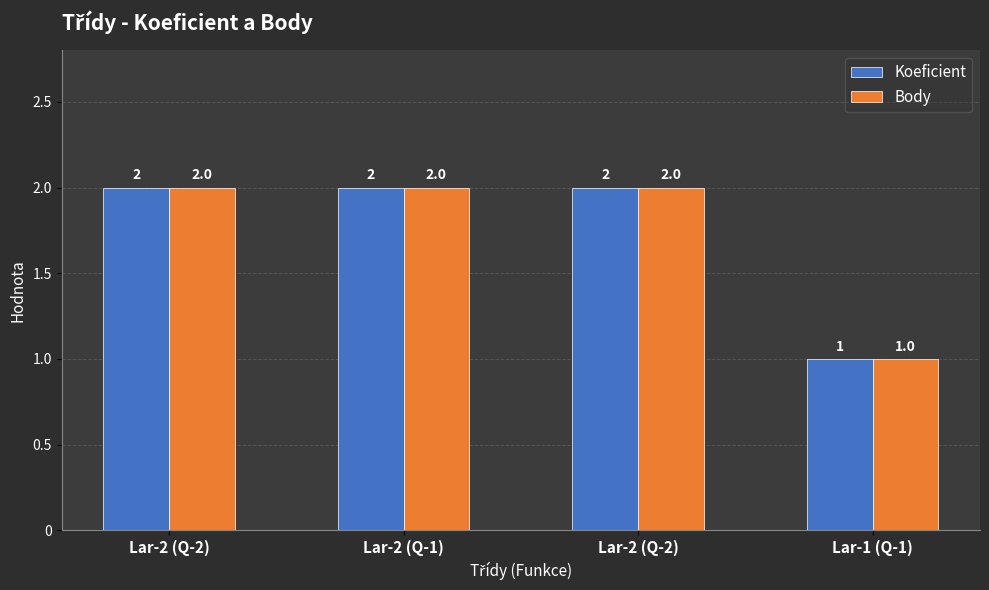

How many data points does each series have?

4